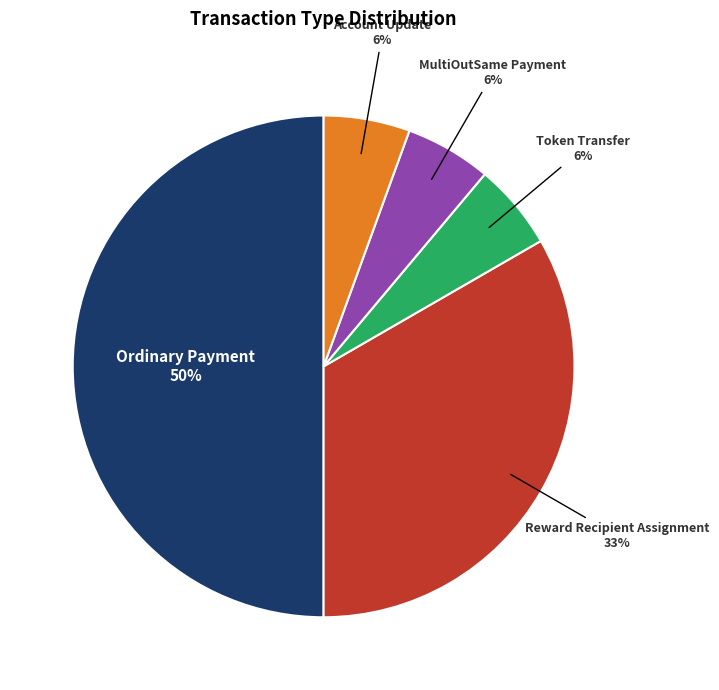

To the nearest percent, what is the average slice percentage?

20%